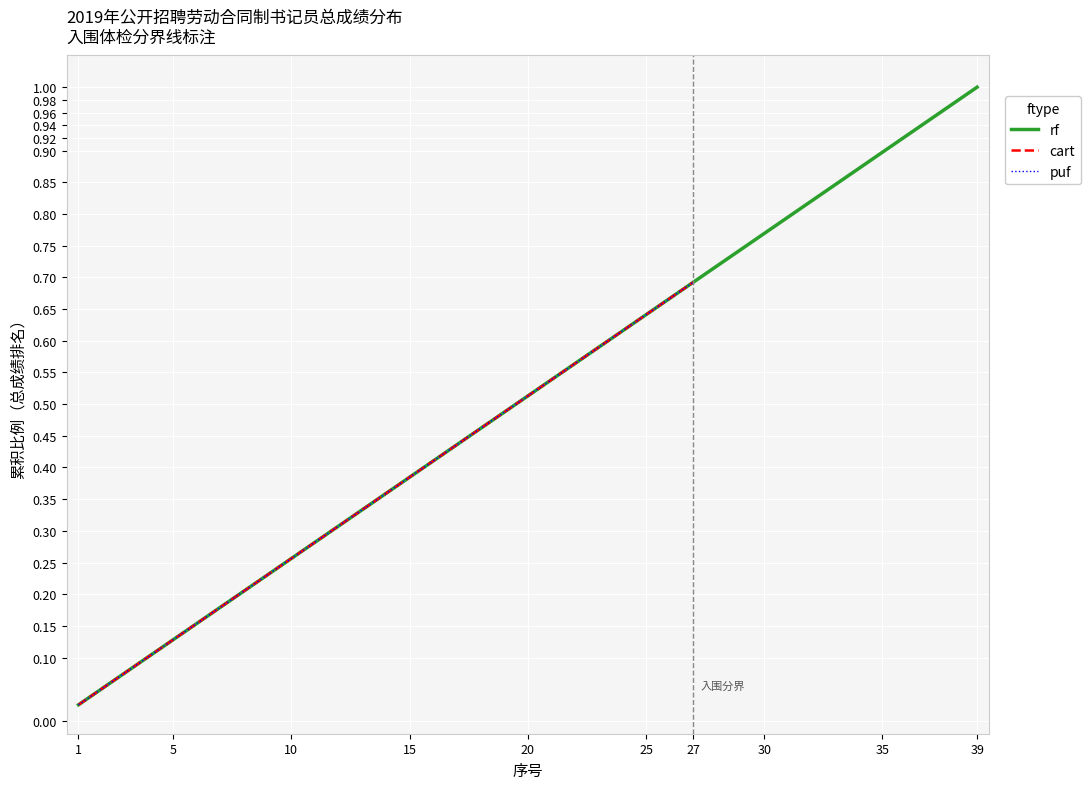

List the labels in order of value, smallest first.

1, 2, 3, 4, 5, 6, 7, 8, 9, 10, 11, 12, 13, 14, 15, 16, 17, 18, 19, 20, 21, 22, 23, 24, 25, 26, 27, 28, 29, 30, 31, 32, 33, 34, 35, 36, 37, 38, 39